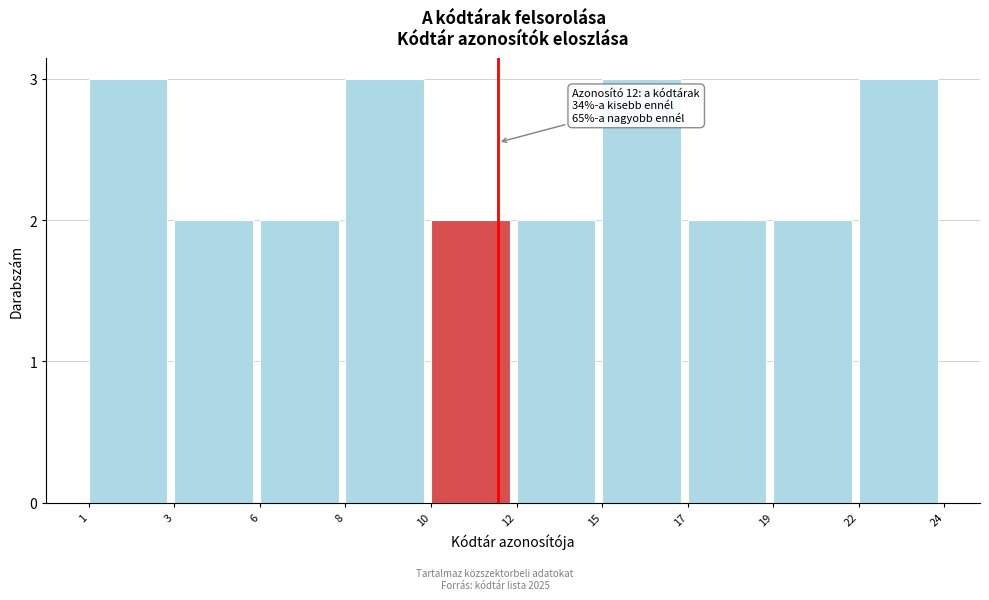

Reading right to left, what are all the values shown in this chart?

3	2	2	3	2	2	3	2	2	3